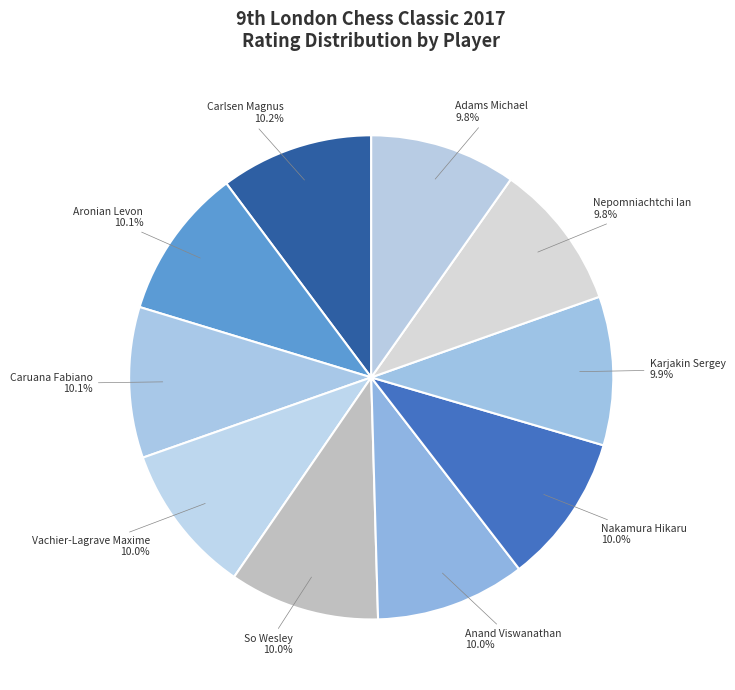

How much of the chart is everything except Caruana Fabiano?

89.9%